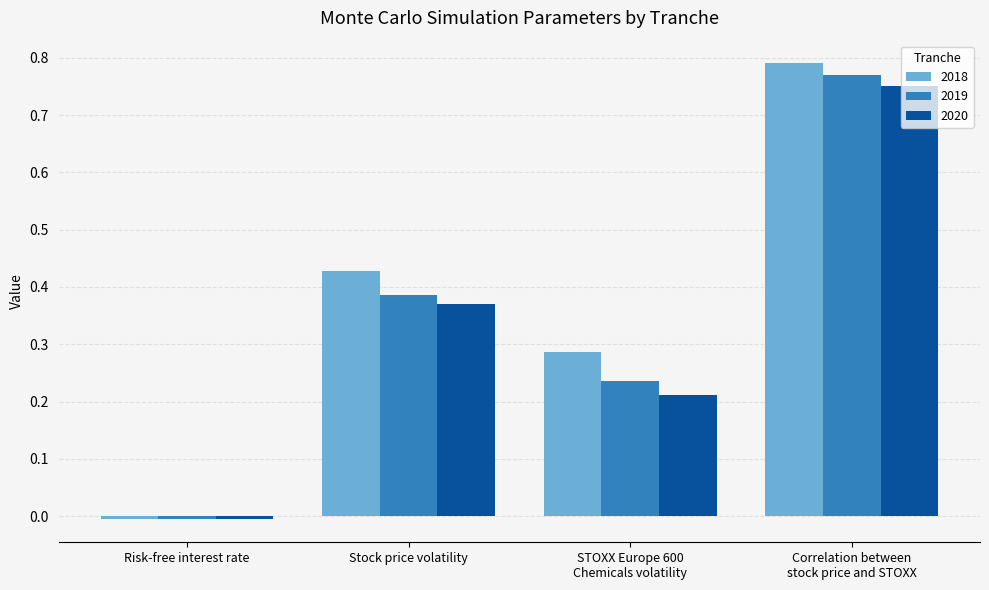

The 2018 series shows 0.7 at Stock price volatility. True or false?

False